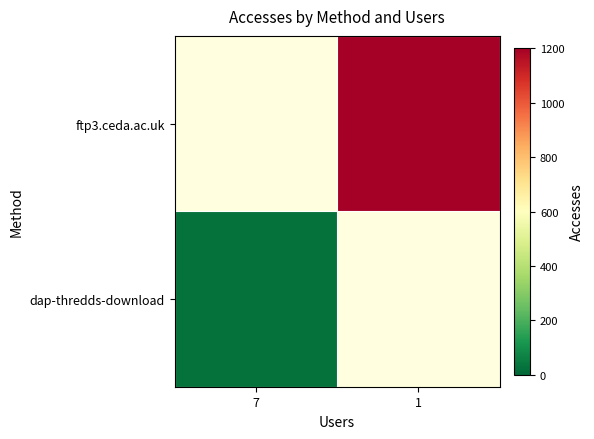

Rank the series at 1 from highest to lowest value.

dap-thredds-download, ftp3.ceda.ac.uk